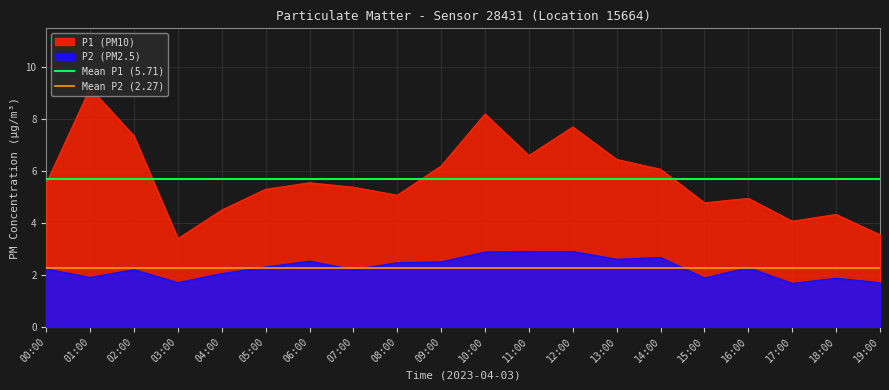

What is the minimum value for P2 (PM2.5)?

1.7